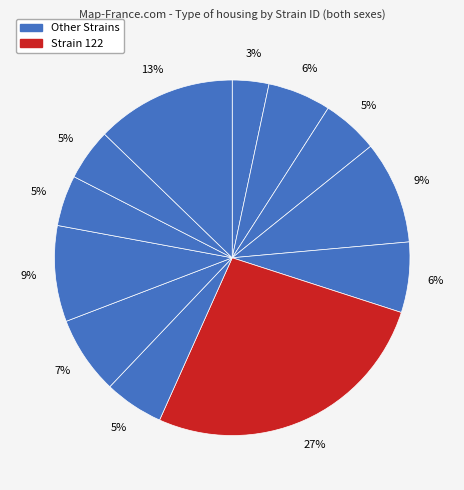

How many segments does this pie chart have?

12